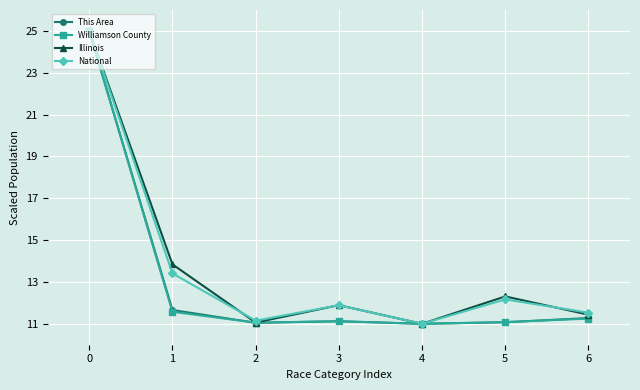

How many distinct data groups are displayed?

4